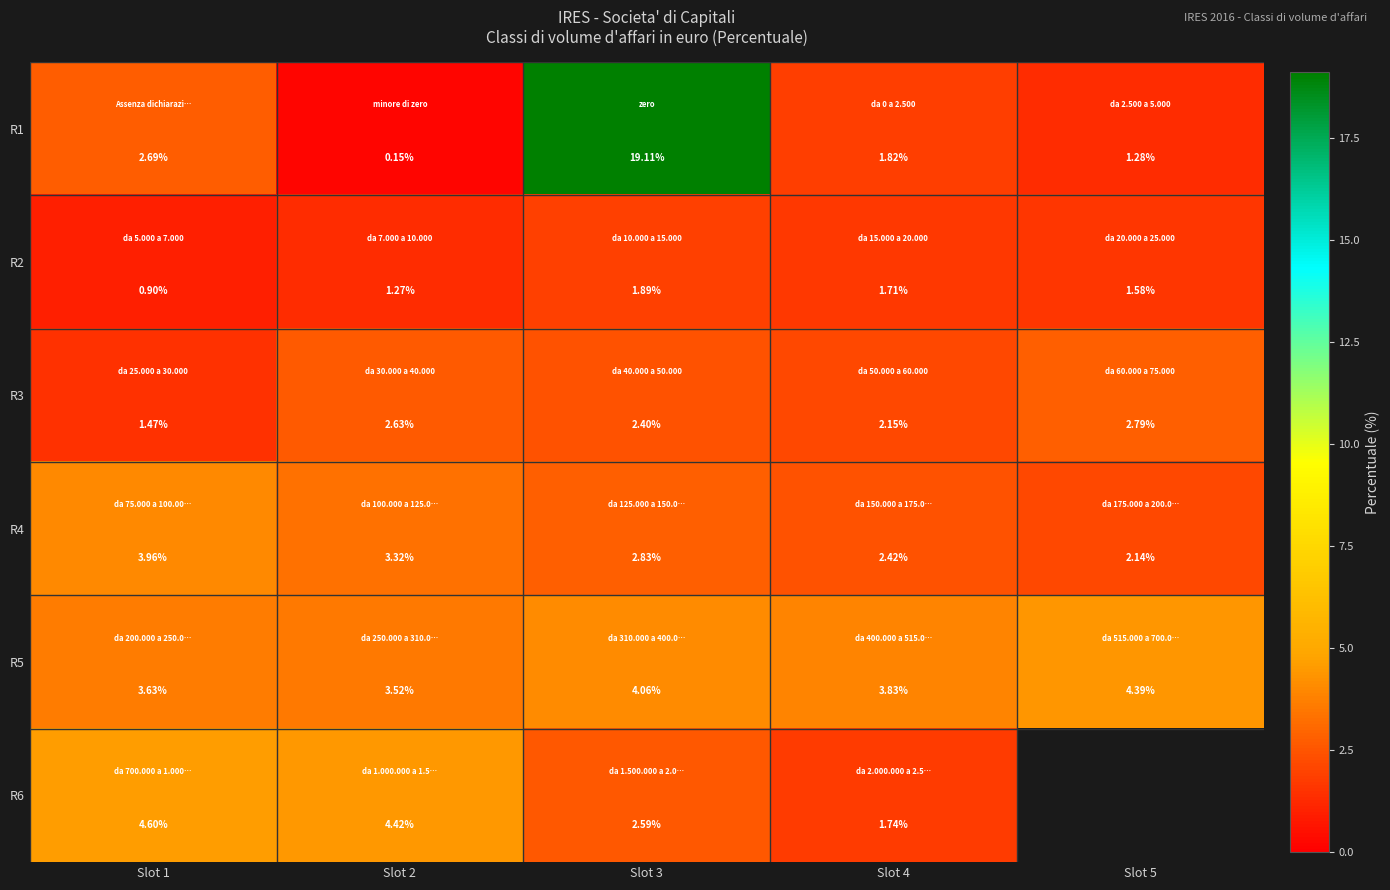

Is the value of R6 at Slot 2 greater than the value of R5 at Slot 5?

Yes